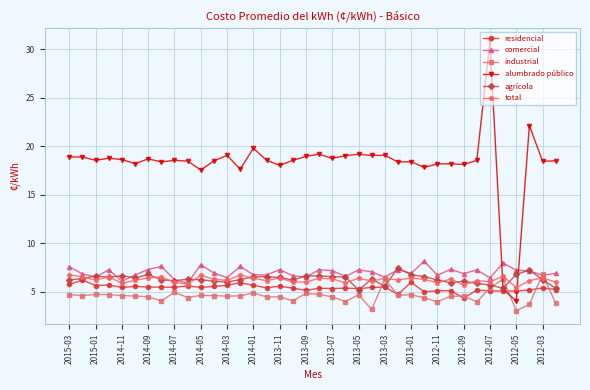

Which series ends up on top after the final intersection of alumbrado público and comercial?

alumbrado público